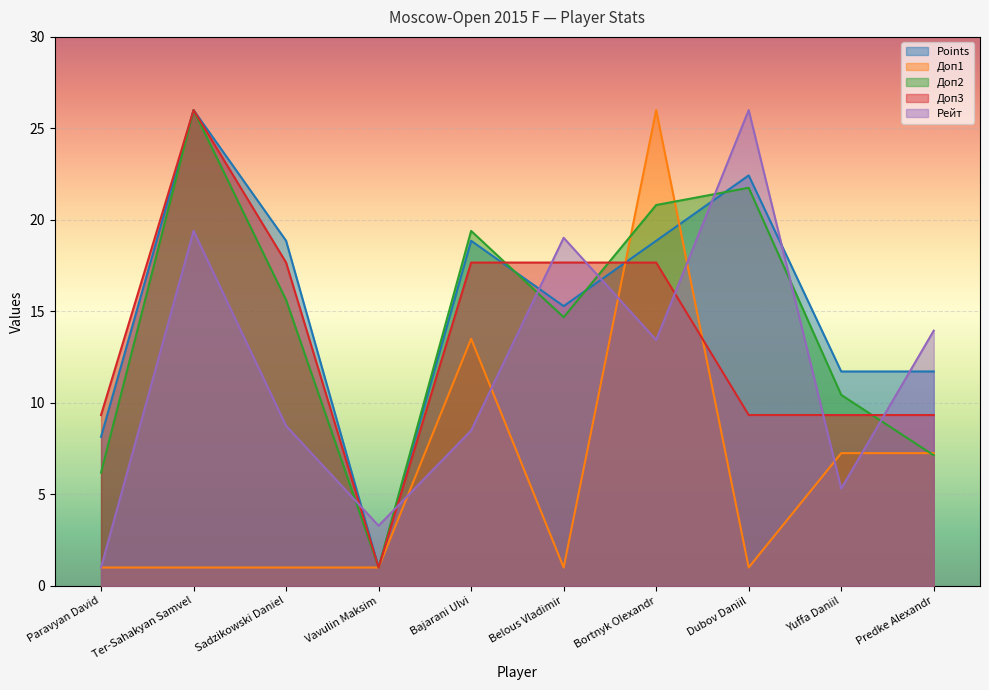

Is it true that Доп2 equals 21.8 at Dubov Daniil?

True